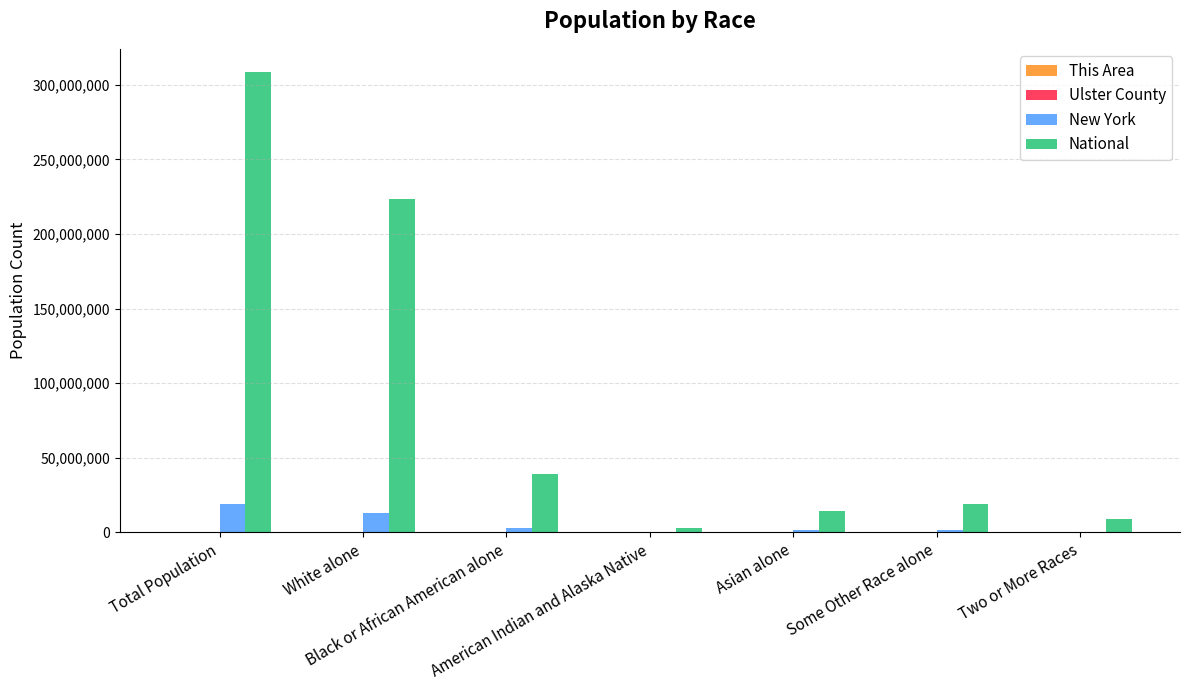

What is the sum of all New York values?

38747438